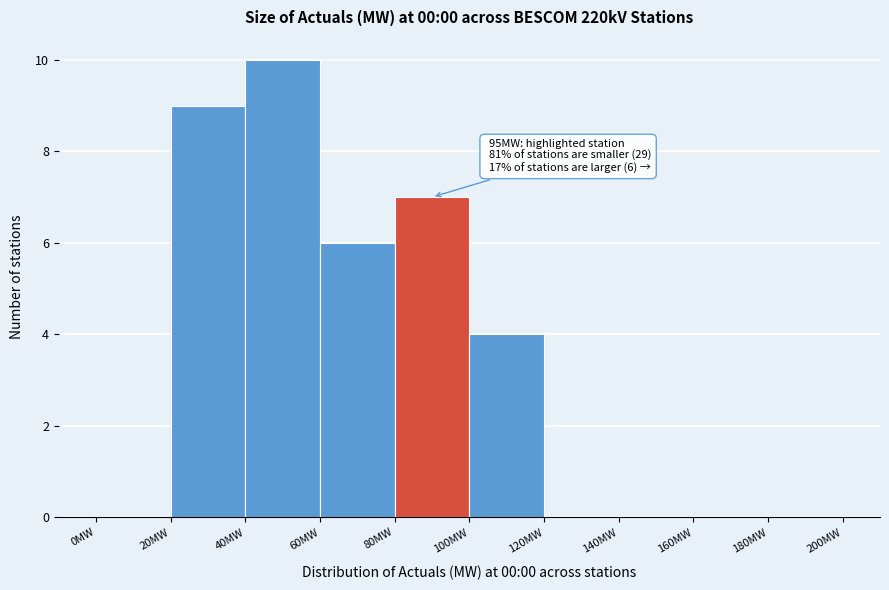

Over which range of the x-axis is the bar tallest?

40 to 60